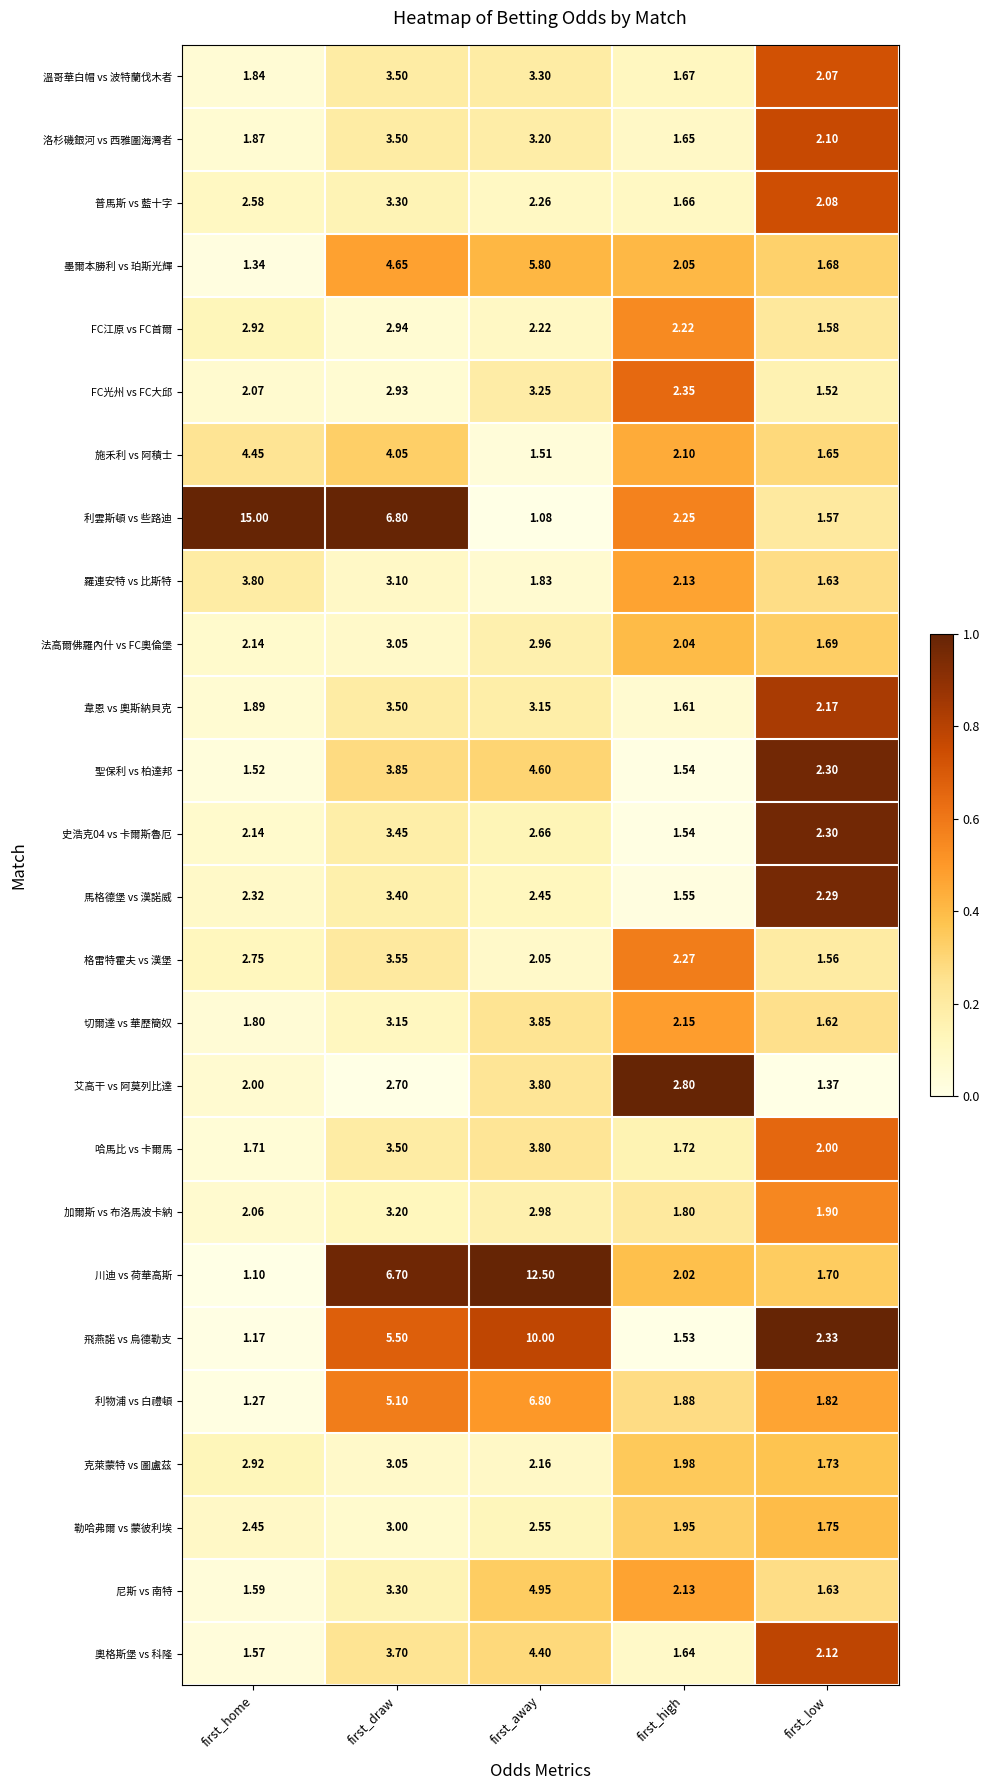

Between first_away and first_low, which series saw the biggest shift?

川迪 vs 荷華高斯